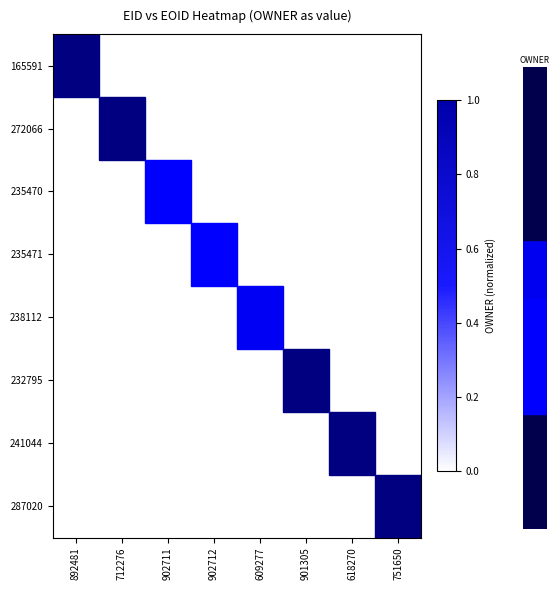

At which category is the sum across all series the highest?

902711